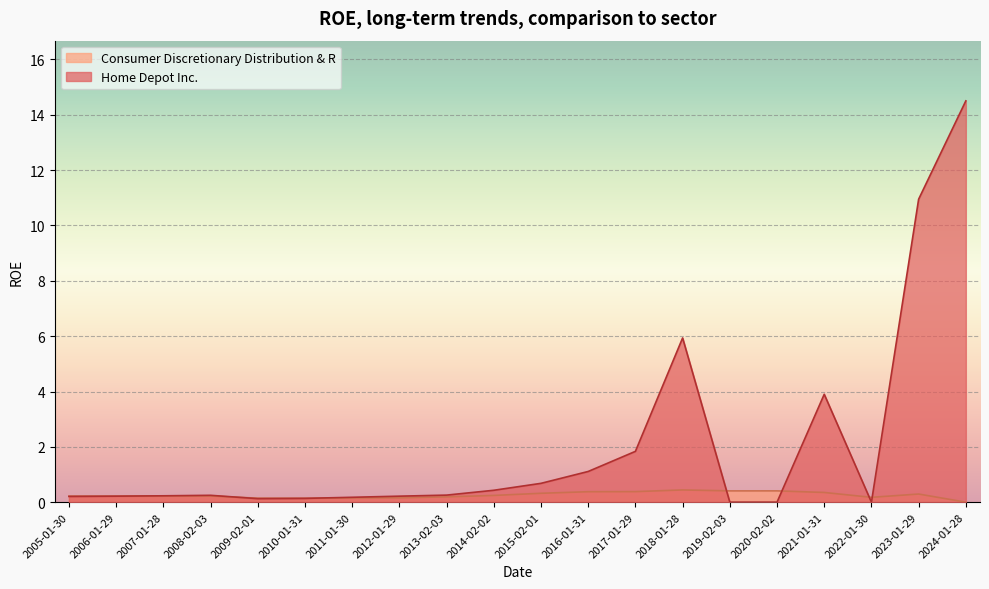

Rank the series at 2010-01-31 from lowest to highest value.

Home Depot Inc., Consumer Discretionary Distribution & R